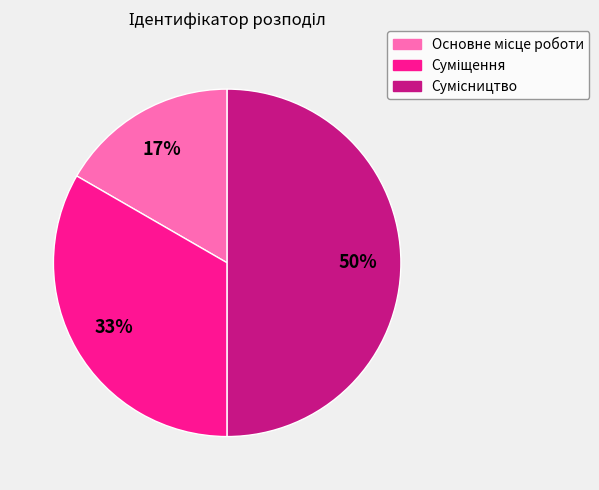

To the nearest percent, what is the difference between the largest and smallest slice percentages?

33%